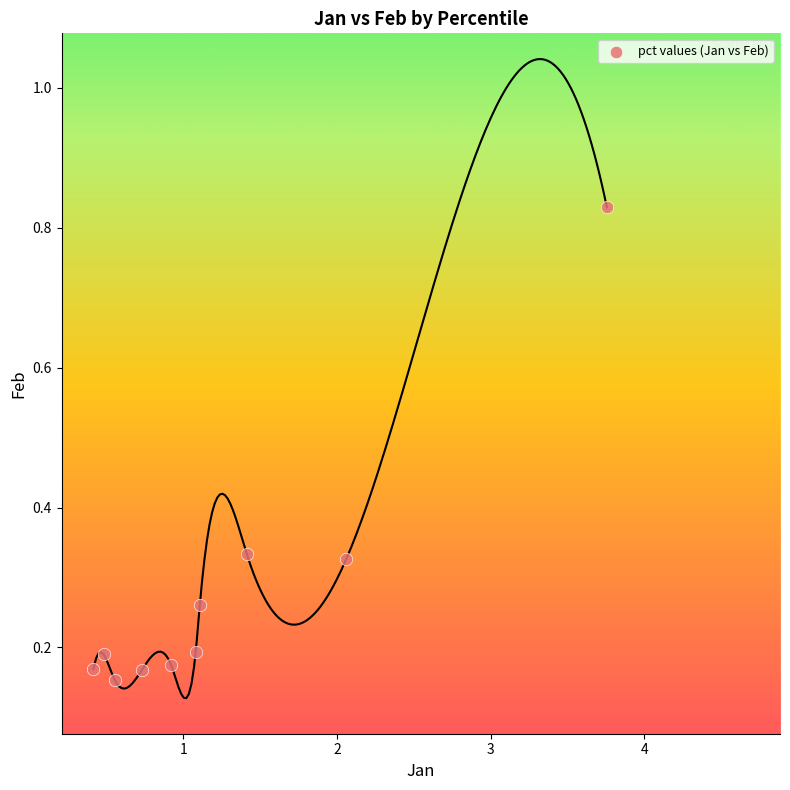

What is the range of X values (max minus min)?

3.3